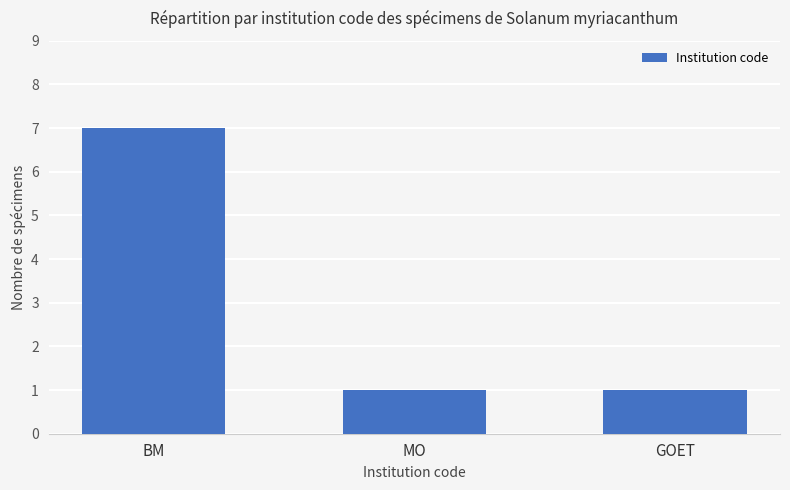

Reading left to right, extract all data points from this chart.

BM=7	MO=1	GOET=1